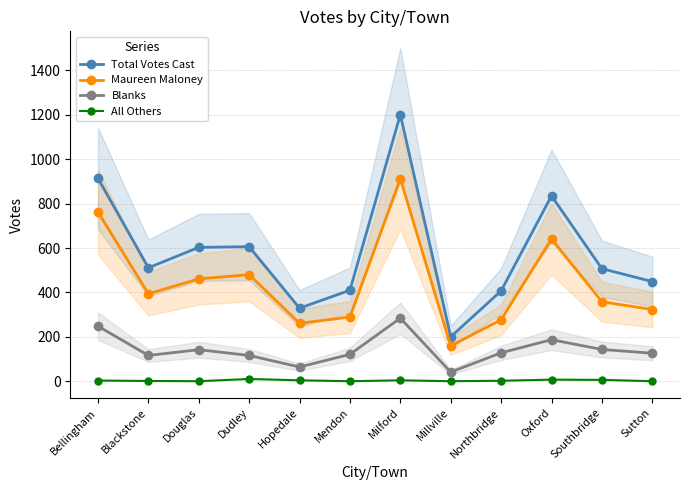

How many data points in Total Votes Cast are less than 511?

6